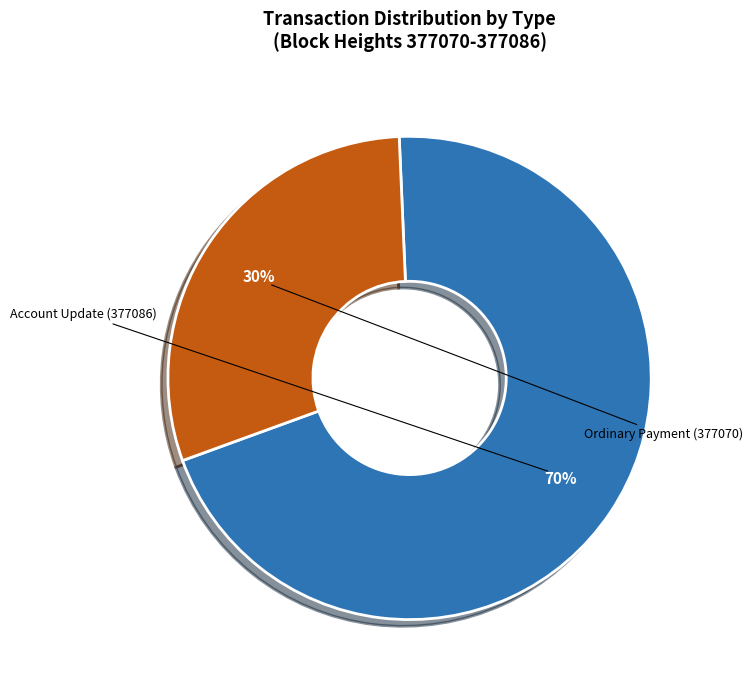

To the nearest percent, what is the average slice percentage?

50%